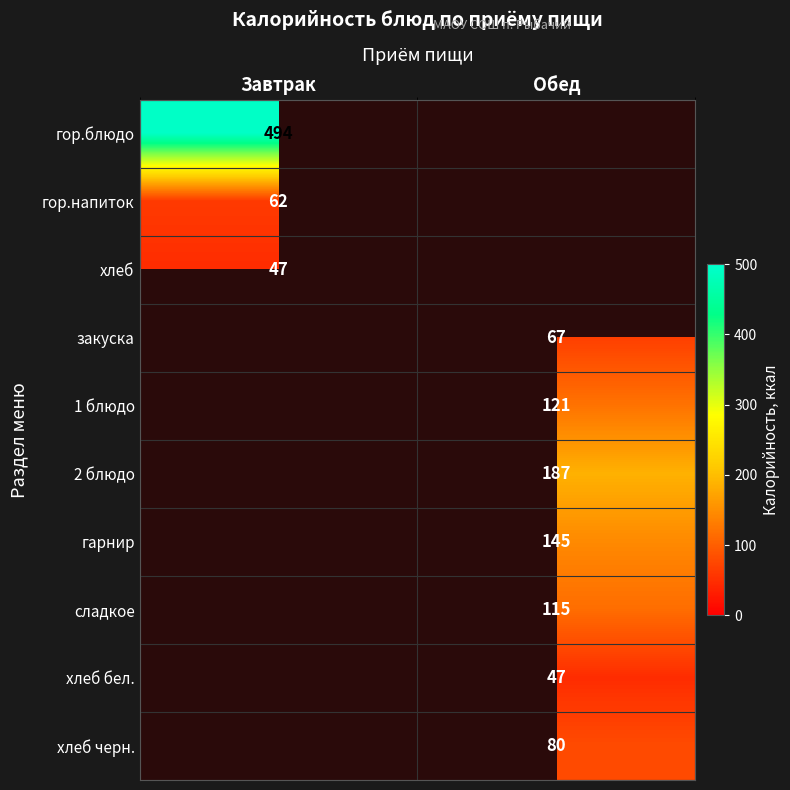

True or false: хлеб черн. has a value of 56 at Обед.

False